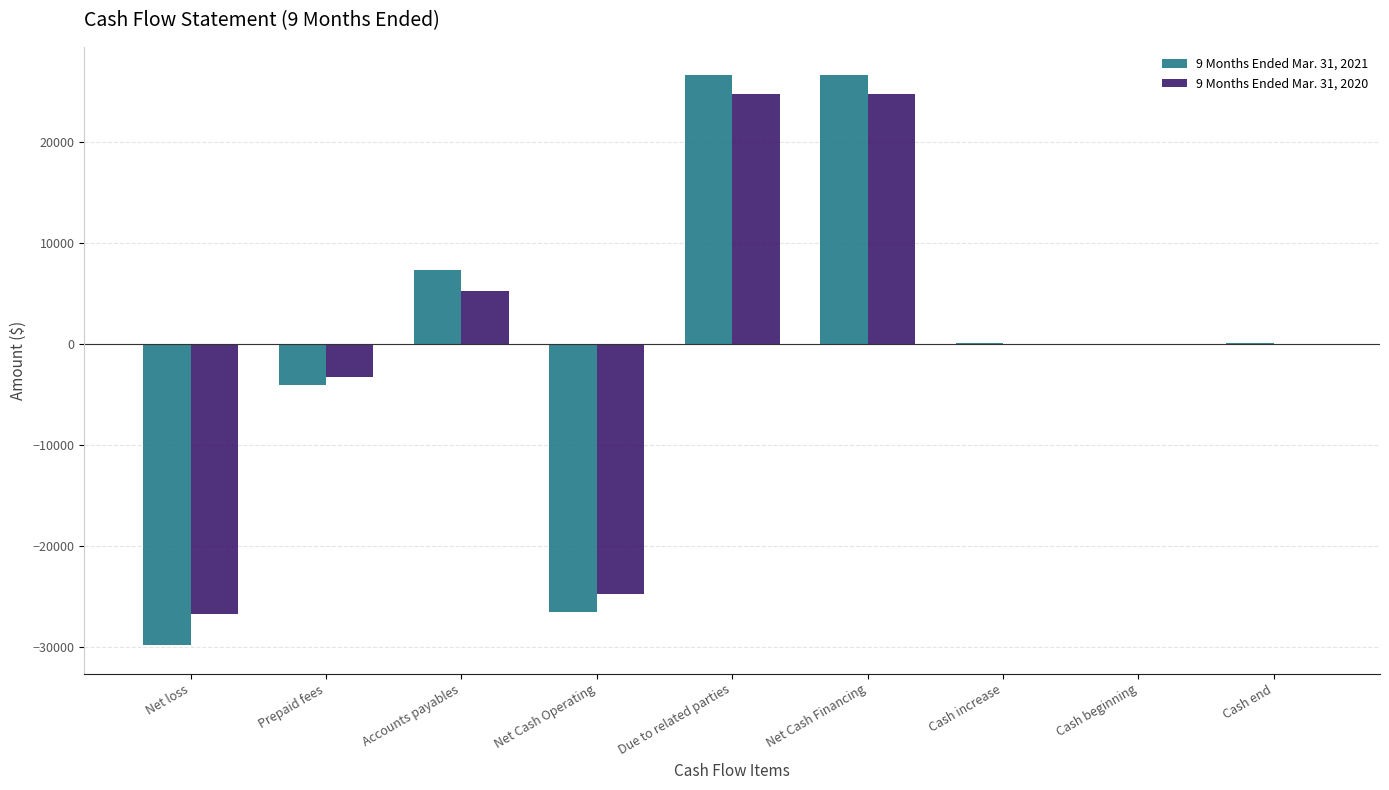

How many categories are shown in the chart?

9